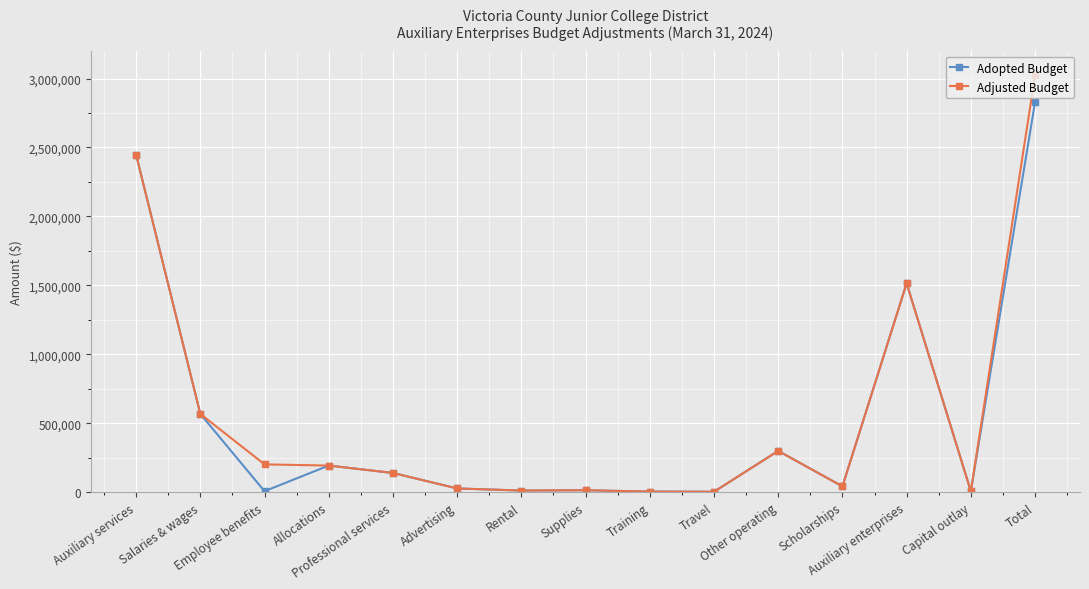

Which series has the largest range (max minus min)?

Adjusted Budget